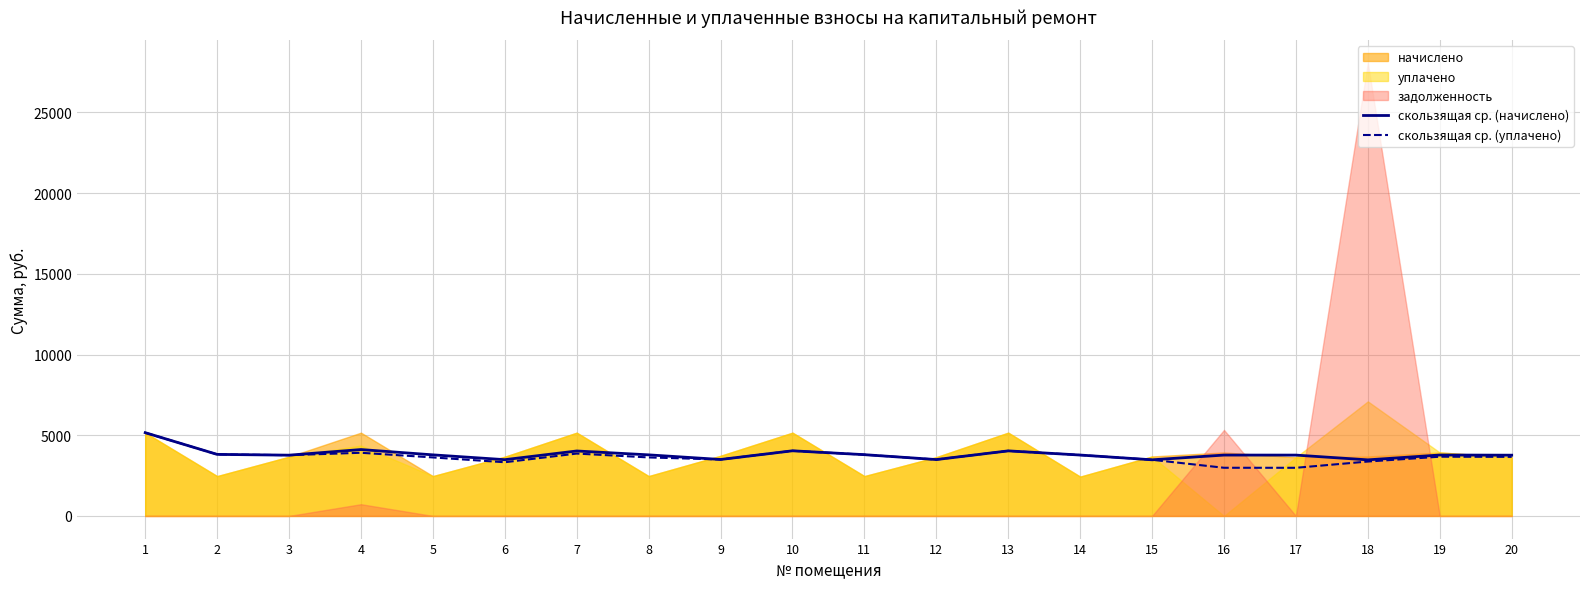

Where is the first local maximum for скользящая ср. (начислено)?

4